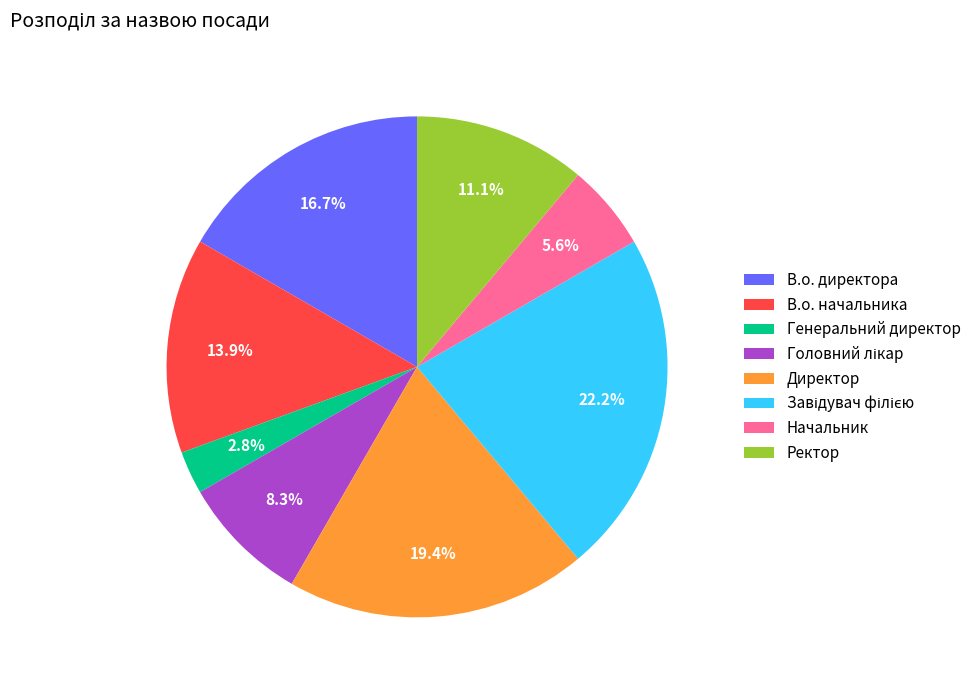

The Генеральний директор slice represents 3% of the pie. True or false?

True